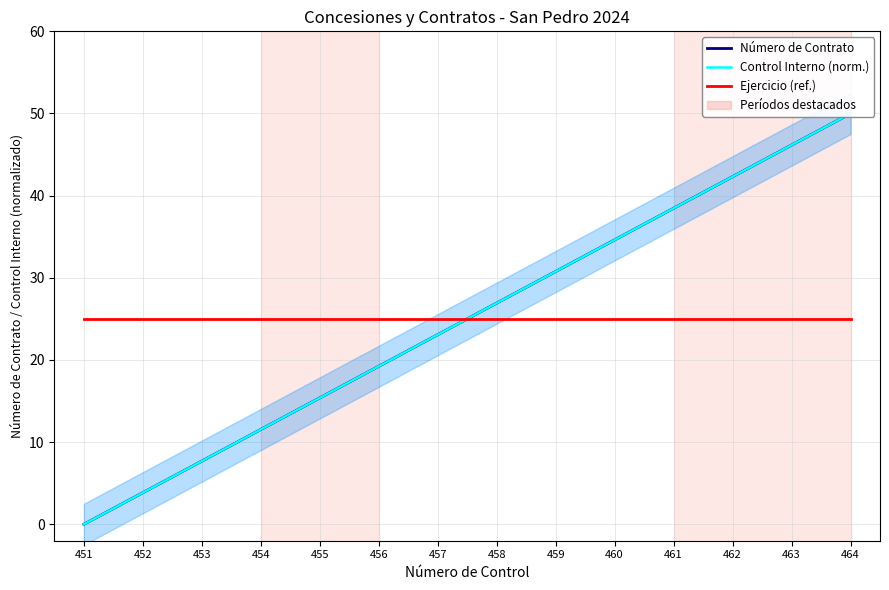

What is the maximum value for Número de Contrato?

50.0